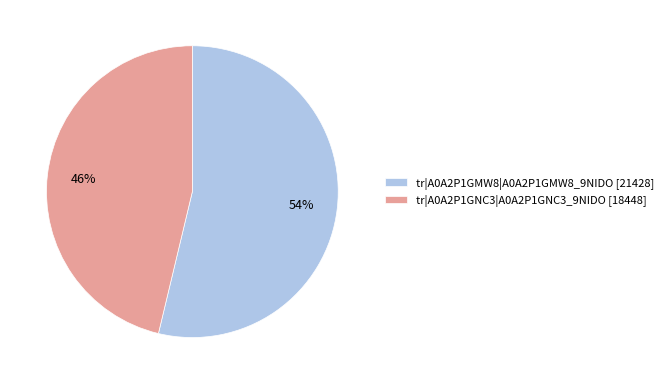

What is the largest slice in the pie chart?

tr|A0A2P1GMW8|A0A2P1GMW8_9NIDO